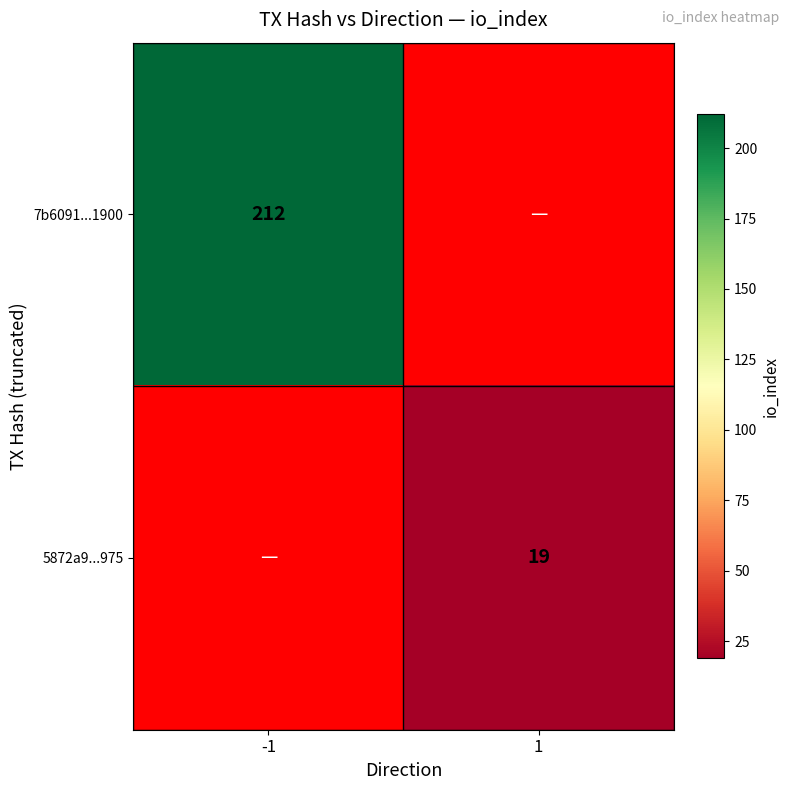

True or false: 7b6091...1900 has a value of 212 at -1.

True